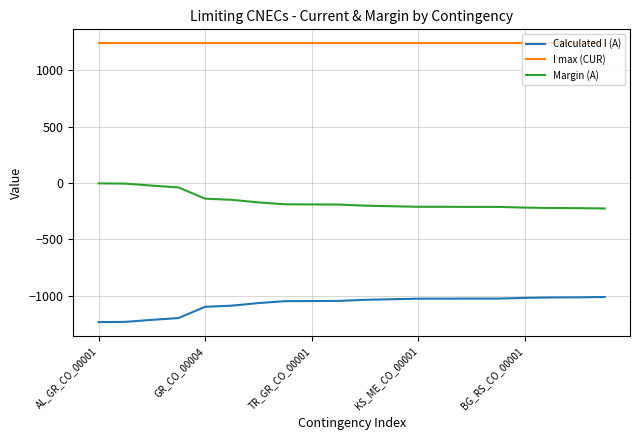

Rank the series by their average value, from lowest to highest.

Calculated I (A), Margin (A), I max (CUR)